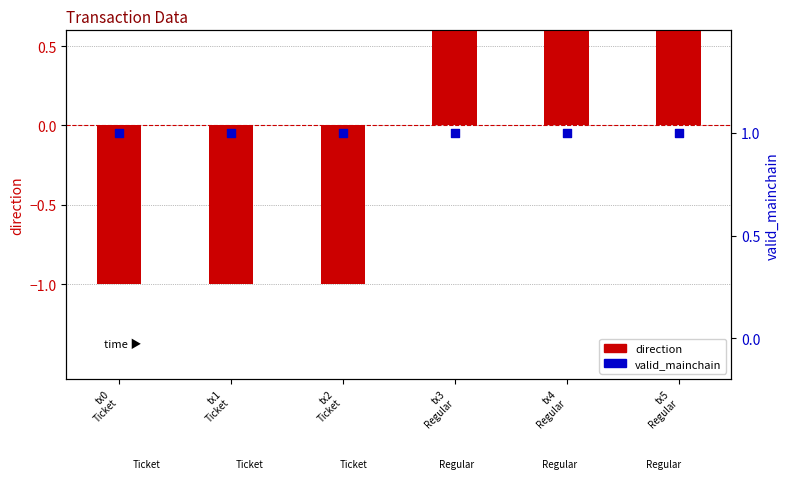

What are all the series names shown in the legend?

direction, valid_mainchain